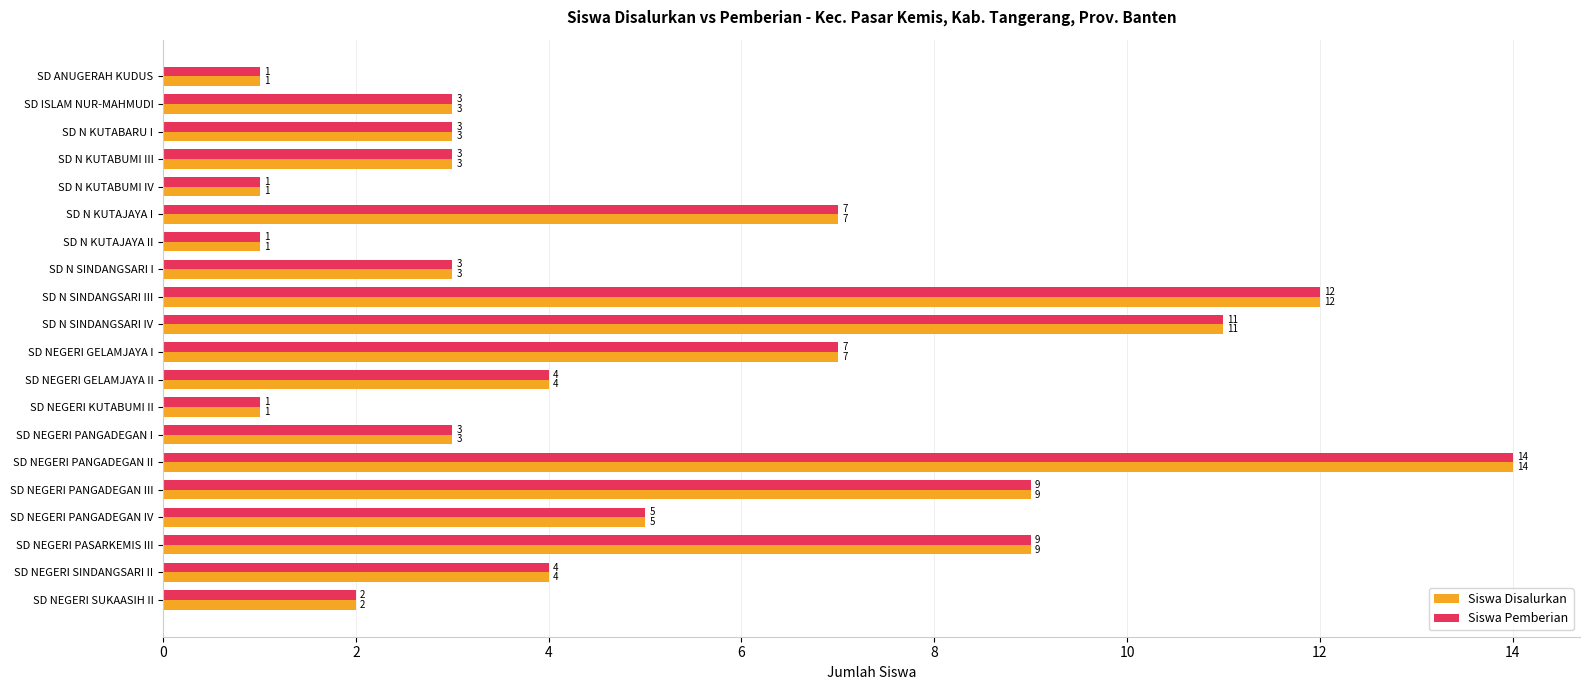

At how many categories does at least one series exceed 6?

7